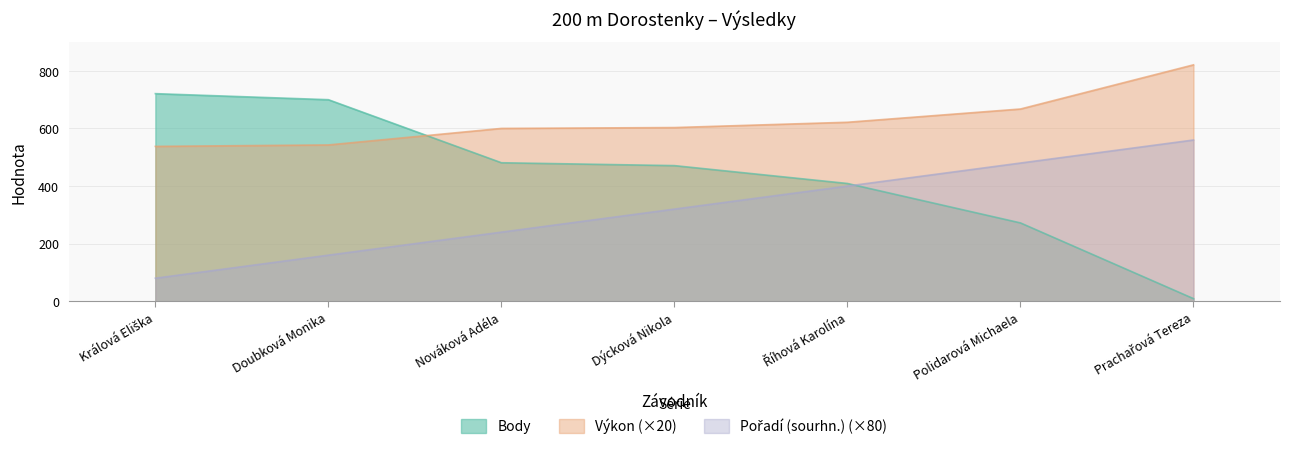

What is the smallest value displayed?

9.0